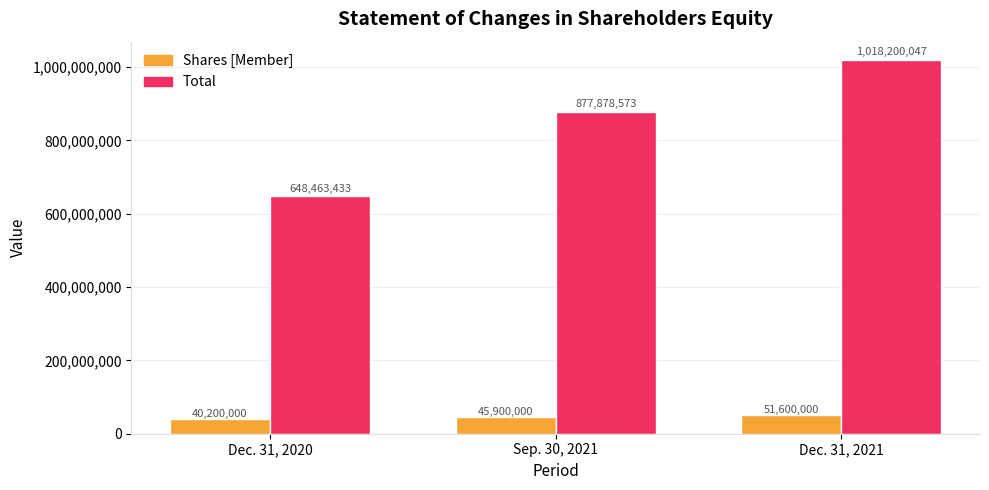

What is the difference between the highest and lowest values at Sep. 30, 2021?

831978573